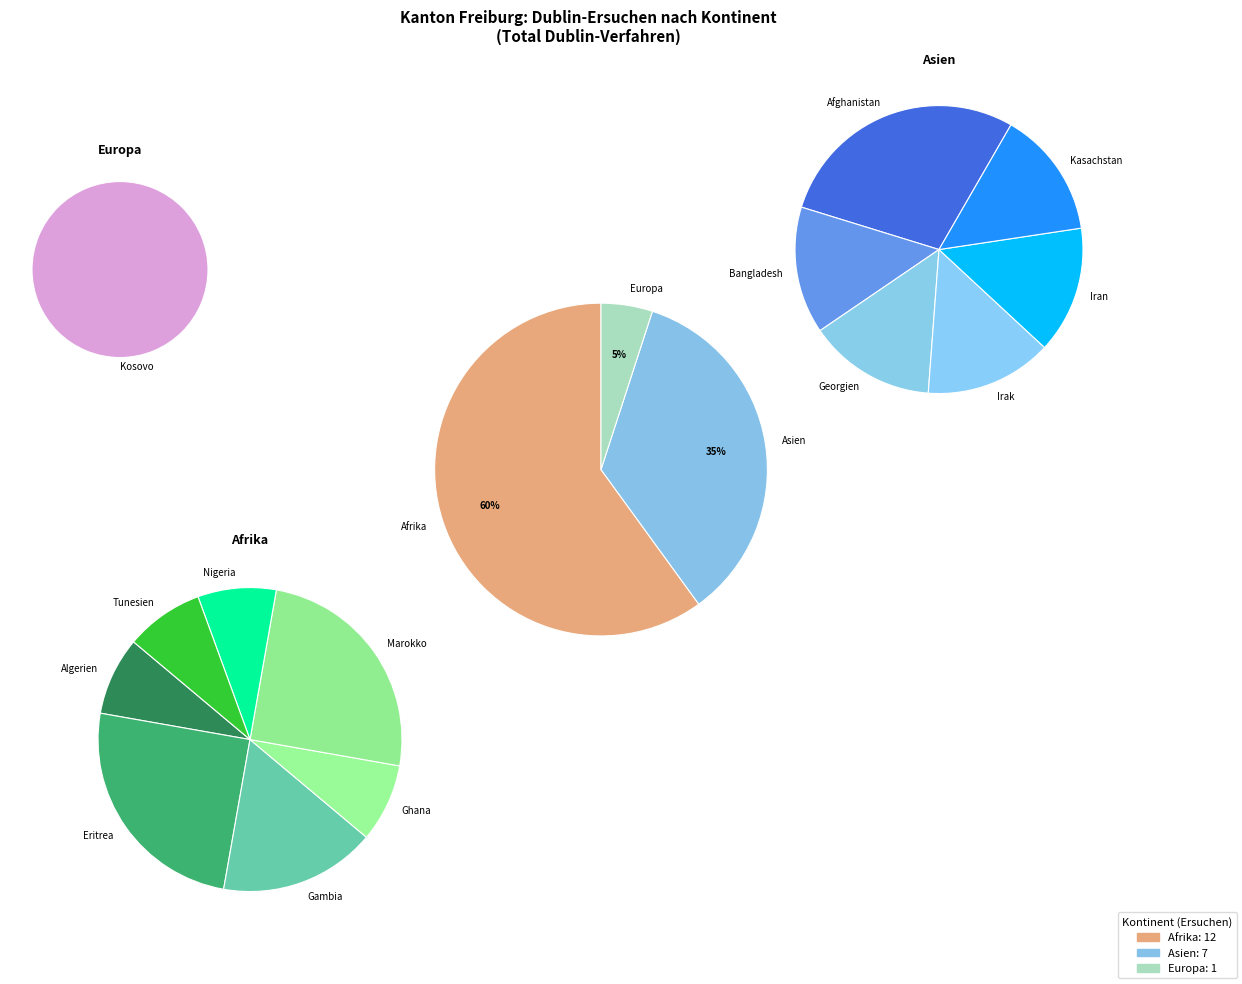

Do Herkunft unbekannt and Asien together represent more than half of the pie?

No